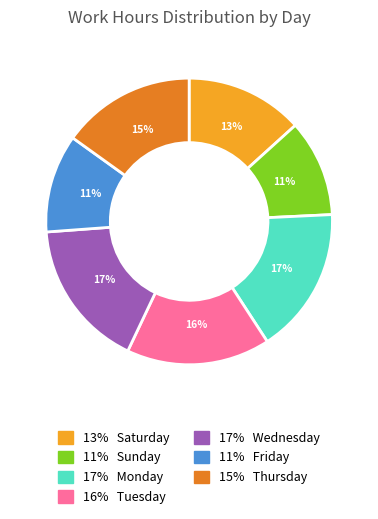

How many slices are in this pie chart?

7